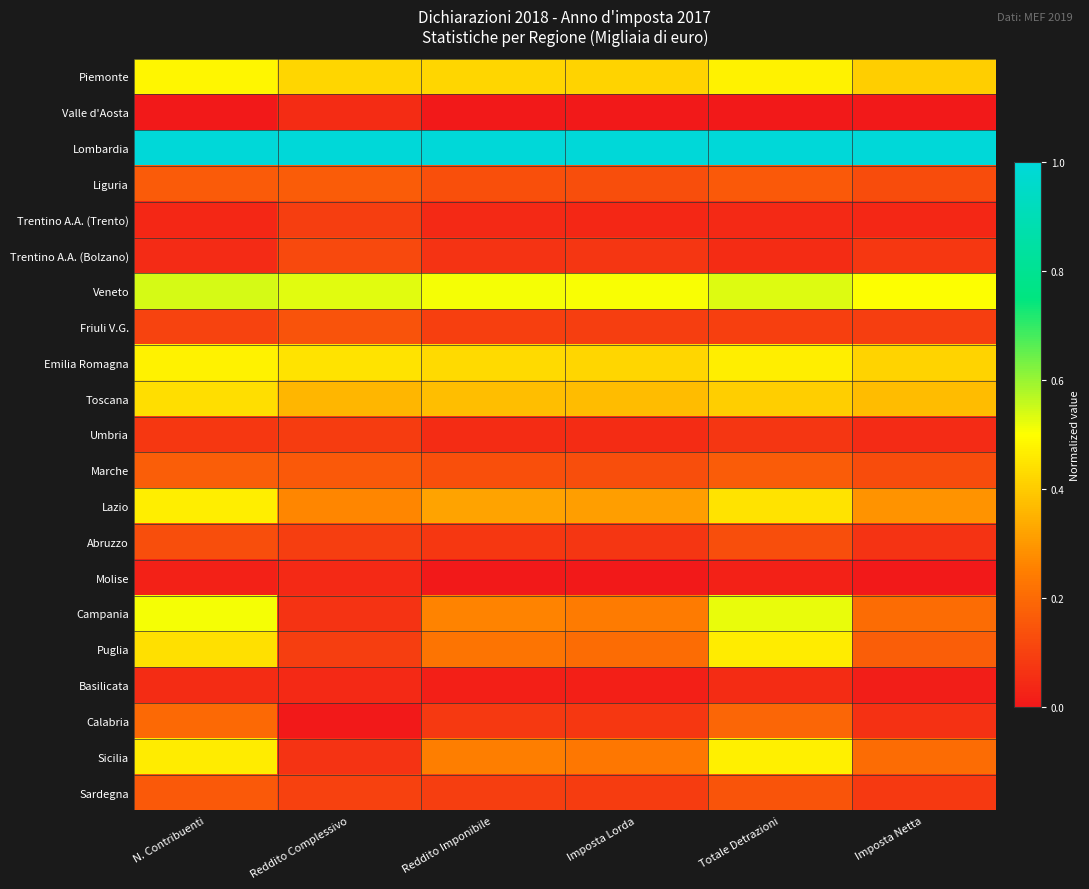

Reading right to left, extract all data points from this chart.

Piemonte: Imposta Netta=0.4	Totale Detrazioni=0.5	Imposta Lorda=0.4	Reddito Imponibile=0.4	Reddito Complessivo=0.4	N. Contribuenti=0.5
Valle d'Aosta: Imposta Netta=0.0	Totale Detrazioni=0.0	Imposta Lorda=0.0	Reddito Imponibile=0.0	Reddito Complessivo=0.0	N. Contribuenti=0.0
Lombardia: Imposta Netta=1.0	Totale Detrazioni=1.0	Imposta Lorda=1.0	Reddito Imponibile=1.0	Reddito Complessivo=1.0	N. Contribuenti=1.0
Liguria: Imposta Netta=0.1	Totale Detrazioni=0.2	Imposta Lorda=0.1	Reddito Imponibile=0.1	Reddito Complessivo=0.2	N. Contribuenti=0.2
Trentino A.A. (Trento): Imposta Netta=0.0	Totale Detrazioni=0.0	Imposta Lorda=0.0	Reddito Imponibile=0.0	Reddito Complessivo=0.1	N. Contribuenti=0.0
Trentino A.A. (Bolzano): Imposta Netta=0.1	Totale Detrazioni=0.0	Imposta Lorda=0.1	Reddito Imponibile=0.1	Reddito Complessivo=0.1	N. Contribuenti=0.0
Veneto: Imposta Netta=0.5	Totale Detrazioni=0.5	Imposta Lorda=0.5	Reddito Imponibile=0.5	Reddito Complessivo=0.5	N. Contribuenti=0.5
Friuli V.G.: Imposta Netta=0.1	Totale Detrazioni=0.1	Imposta Lorda=0.1	Reddito Imponibile=0.1	Reddito Complessivo=0.1	N. Contribuenti=0.1
Emilia Romagna: Imposta Netta=0.4	Totale Detrazioni=0.5	Imposta Lorda=0.4	Reddito Imponibile=0.4	Reddito Complessivo=0.4	N. Contribuenti=0.5
Toscana: Imposta Netta=0.4	Totale Detrazioni=0.4	Imposta Lorda=0.4	Reddito Imponibile=0.4	Reddito Complessivo=0.4	N. Contribuenti=0.4
Umbria: Imposta Netta=0.0	Totale Detrazioni=0.1	Imposta Lorda=0.0	Reddito Imponibile=0.0	Reddito Complessivo=0.1	N. Contribuenti=0.1
Marche: Imposta Netta=0.1	Totale Detrazioni=0.2	Imposta Lorda=0.1	Reddito Imponibile=0.1	Reddito Complessivo=0.2	N. Contribuenti=0.2
Lazio: Imposta Netta=0.3	Totale Detrazioni=0.4	Imposta Lorda=0.3	Reddito Imponibile=0.3	Reddito Complessivo=0.3	N. Contribuenti=0.5
Abruzzo: Imposta Netta=0.1	Totale Detrazioni=0.1	Imposta Lorda=0.1	Reddito Imponibile=0.1	Reddito Complessivo=0.1	N. Contribuenti=0.1
Molise: Imposta Netta=0.0	Totale Detrazioni=0.0	Imposta Lorda=0.0	Reddito Imponibile=0.0	Reddito Complessivo=0.0	N. Contribuenti=0.0
Campania: Imposta Netta=0.2	Totale Detrazioni=0.5	Imposta Lorda=0.2	Reddito Imponibile=0.3	Reddito Complessivo=0.1	N. Contribuenti=0.5
Puglia: Imposta Netta=0.2	Totale Detrazioni=0.5	Imposta Lorda=0.2	Reddito Imponibile=0.2	Reddito Complessivo=0.1	N. Contribuenti=0.4
Basilicata: Imposta Netta=0.0	Totale Detrazioni=0.0	Imposta Lorda=0.0	Reddito Imponibile=0.0	Reddito Complessivo=0.0	N. Contribuenti=0.0
Calabria: Imposta Netta=0.1	Totale Detrazioni=0.2	Imposta Lorda=0.1	Reddito Imponibile=0.1	Reddito Complessivo=0.0	N. Contribuenti=0.2
Sicilia: Imposta Netta=0.2	Totale Detrazioni=0.5	Imposta Lorda=0.2	Reddito Imponibile=0.2	Reddito Complessivo=0.1	N. Contribuenti=0.5
Sardegna: Imposta Netta=0.1	Totale Detrazioni=0.1	Imposta Lorda=0.1	Reddito Imponibile=0.1	Reddito Complessivo=0.1	N. Contribuenti=0.2